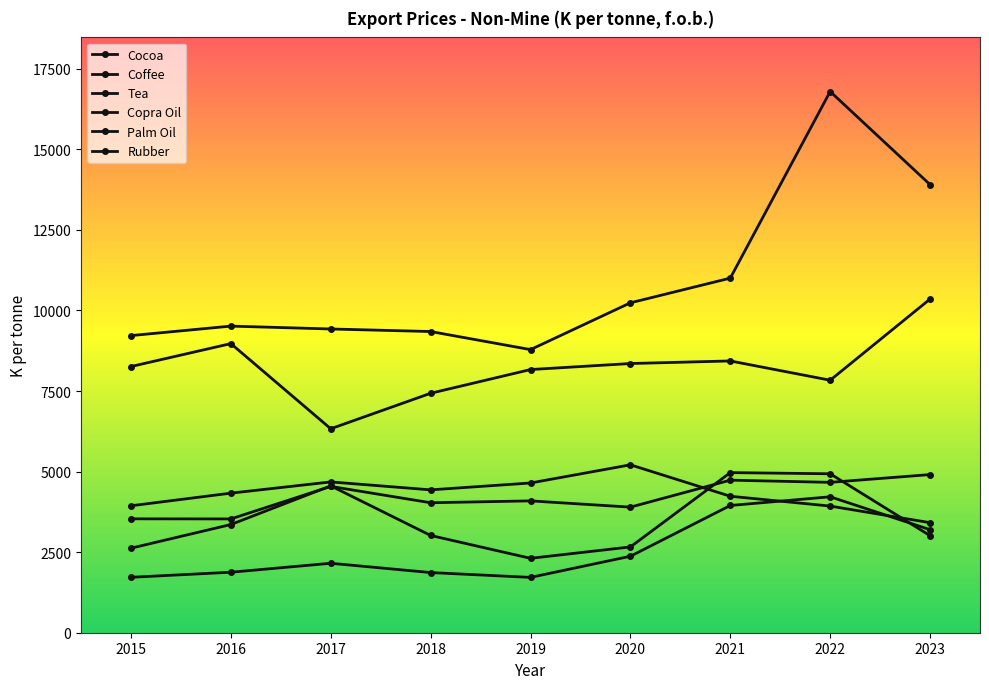

Is this an area chart (filled region under the line)?

No